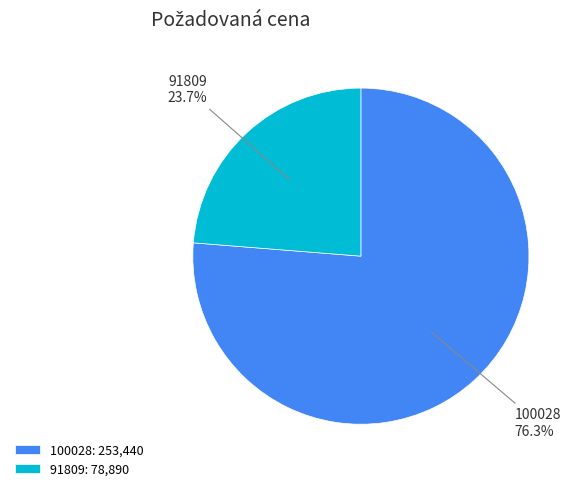

Which slice is the smallest?

91809